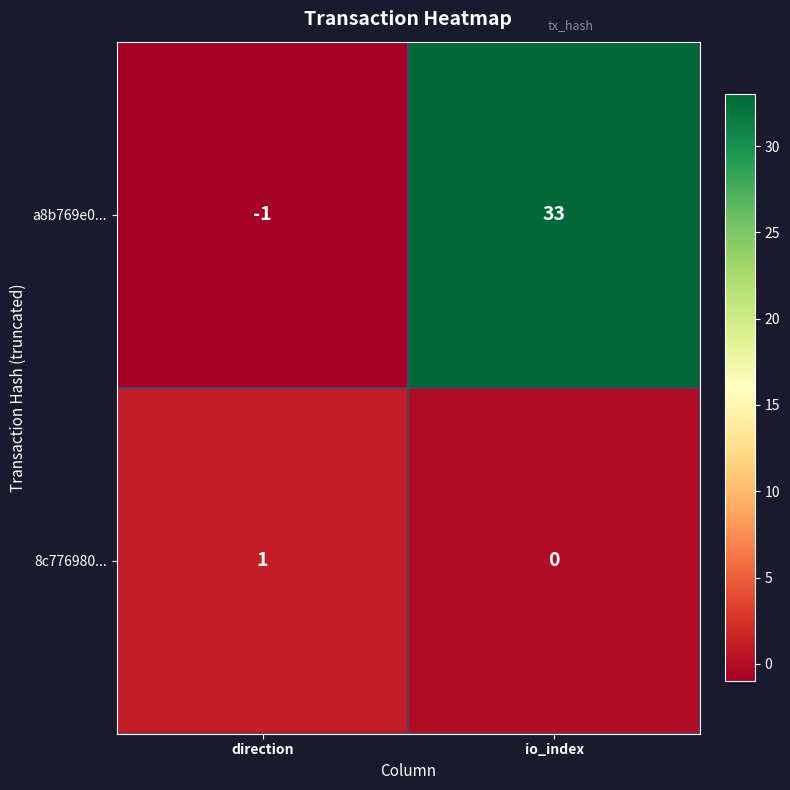

What is the maximum value shown in the chart?

33